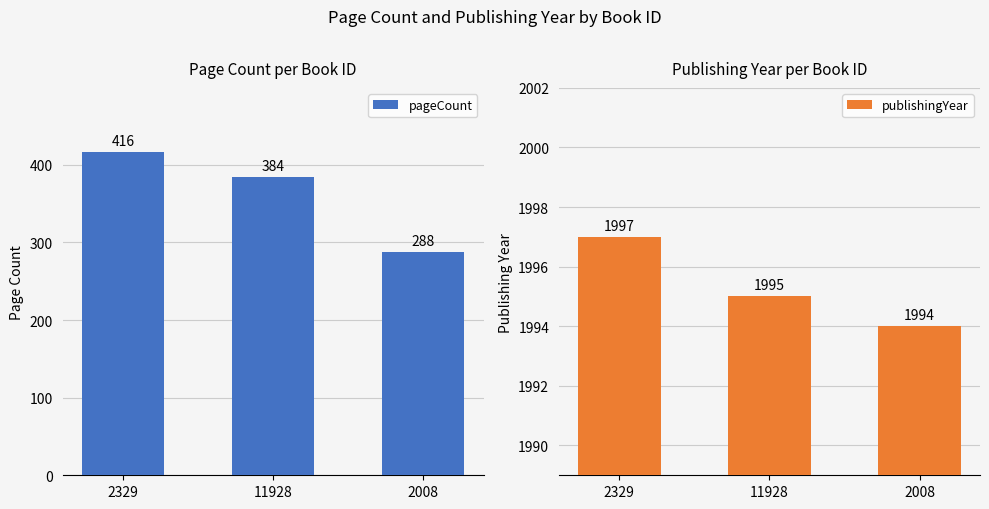

What are all the series names shown in the legend?

pageCount, publishingYear